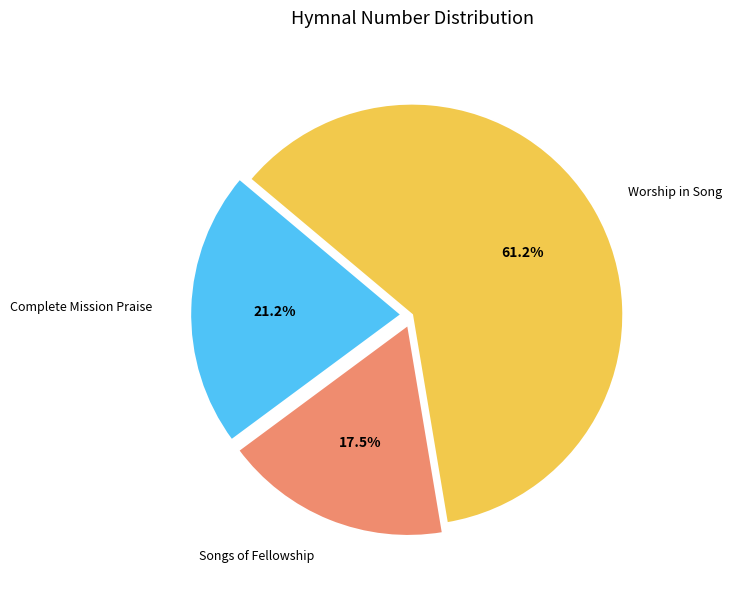

To the nearest percent, what is the average slice percentage?

33%